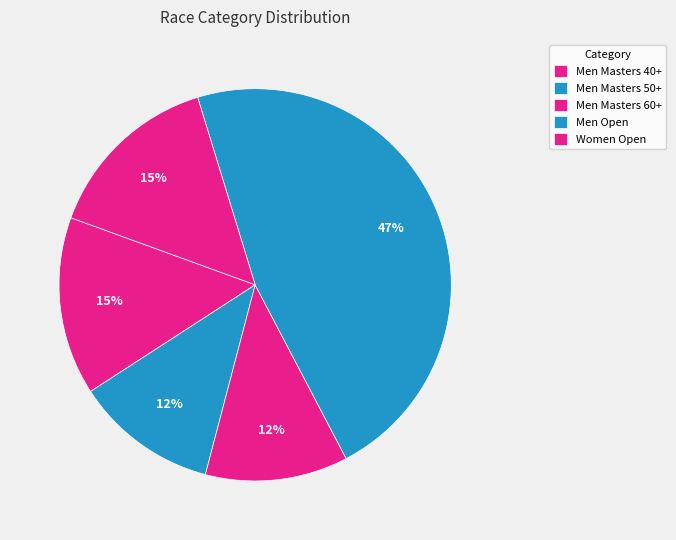

How many slices are in this pie chart?

5